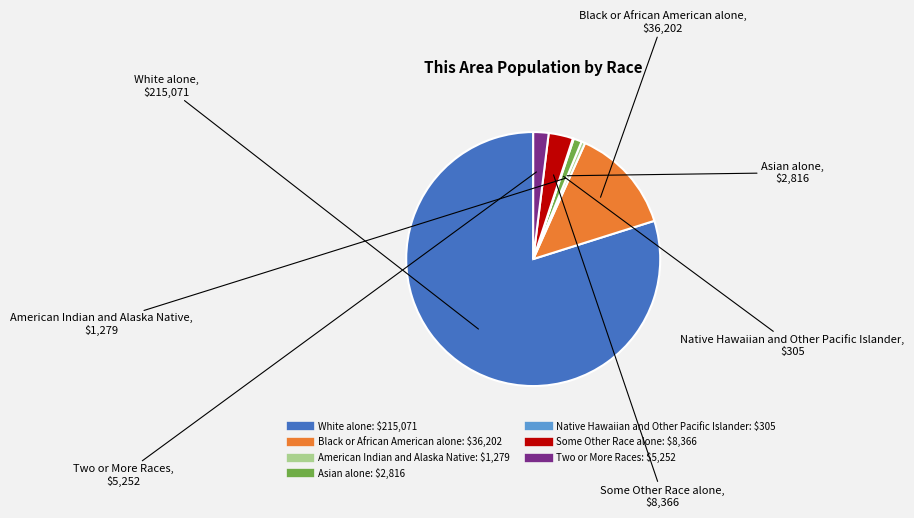

Which has a higher value, White alone or Black or African American alone?

White alone